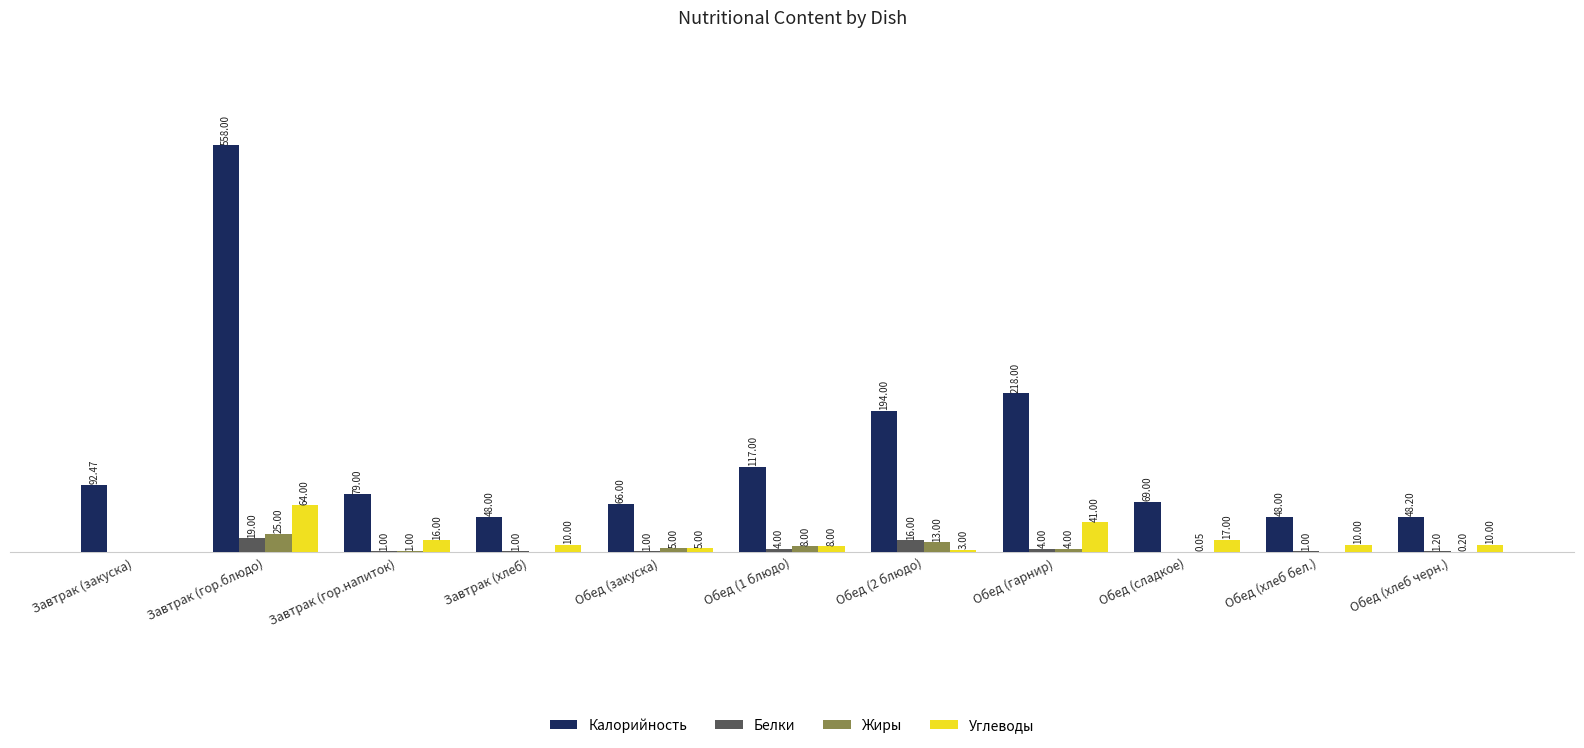

Are the bars grouped side by side (vs. stacked)?

Yes